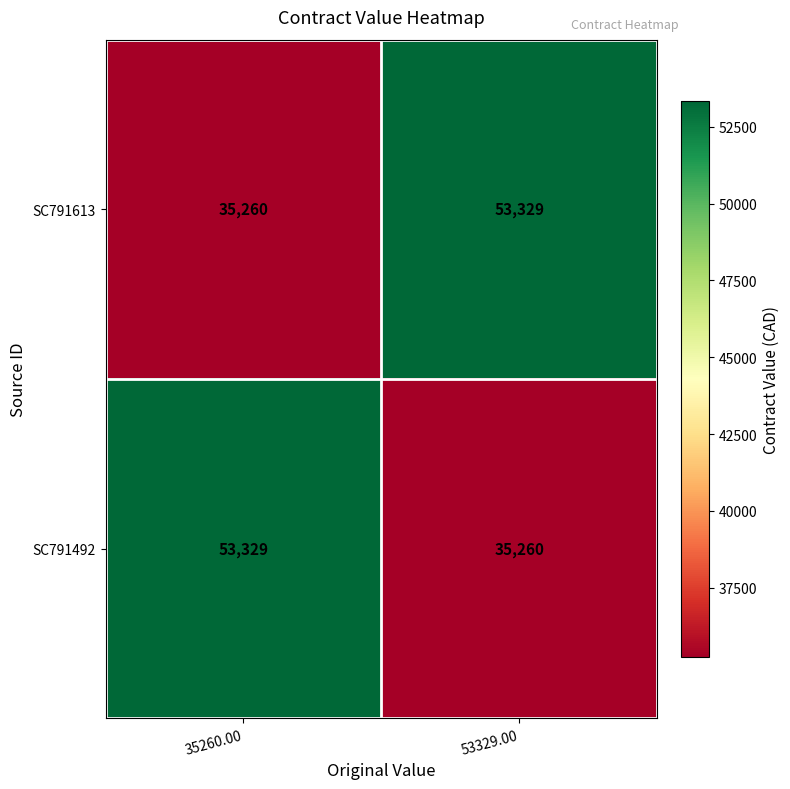

At 53329.00, list the series in order from smallest to largest.

SC791492, SC791613